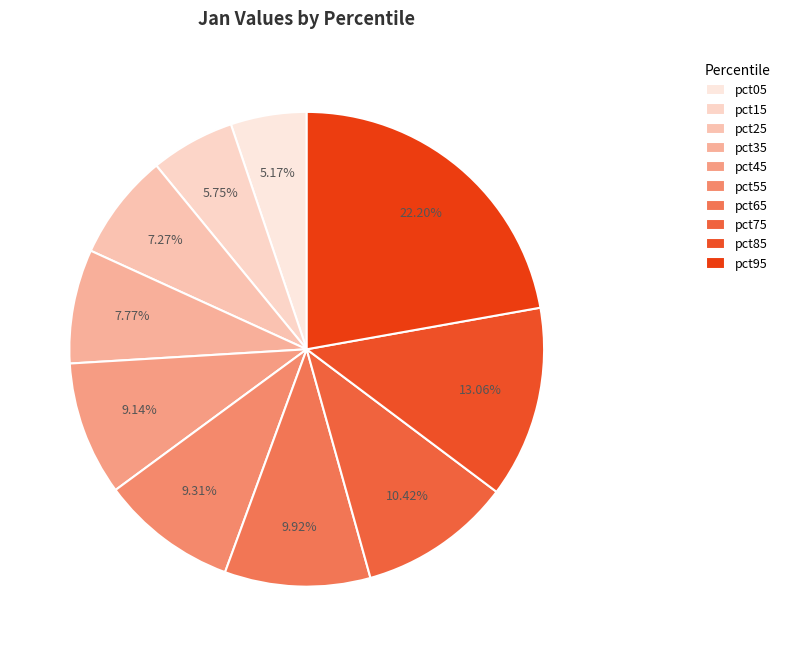

Which category has the smallest portion of the pie?

pct05